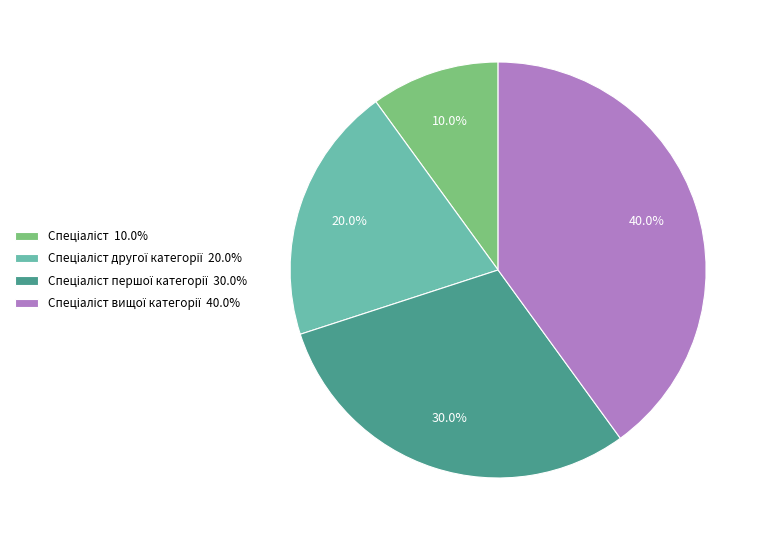

To the nearest percent, what is the average slice percentage?

25%